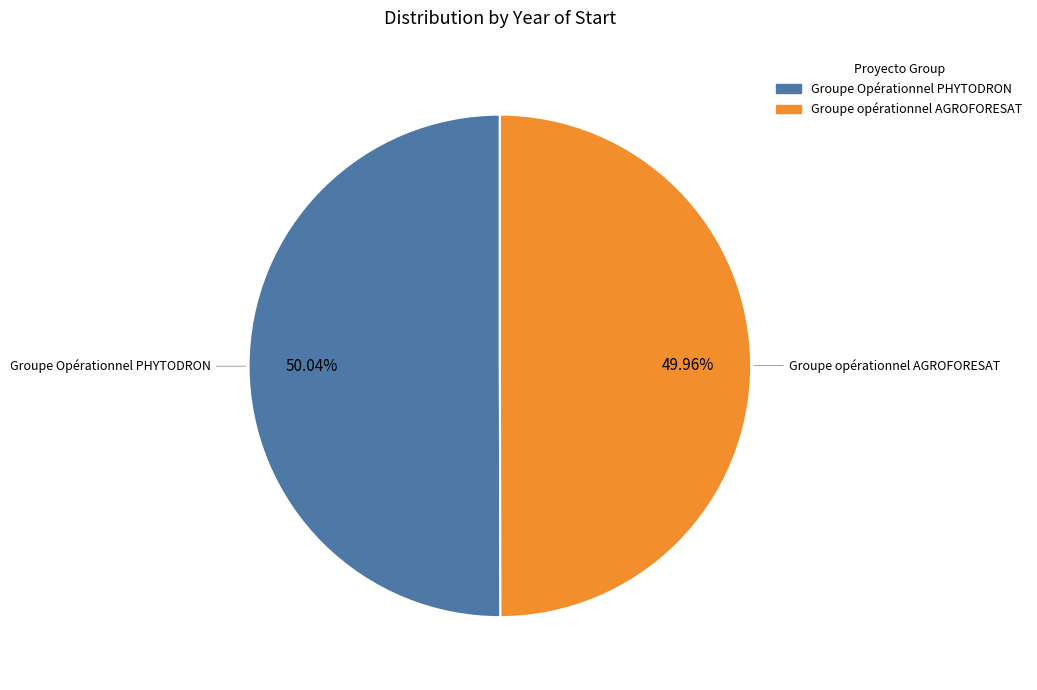

Combined, do Groupe opérationnel AGROFORESAT and Groupe Opérationnel PHYTODRON account for over 50%?

Yes